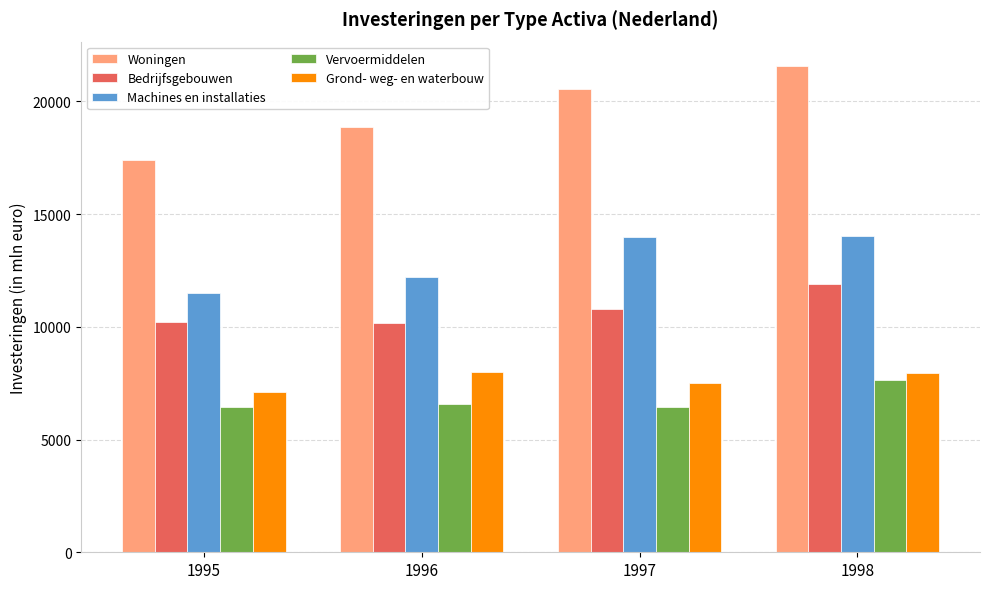

What is the spread (max minus min) of values at 1998?

13923